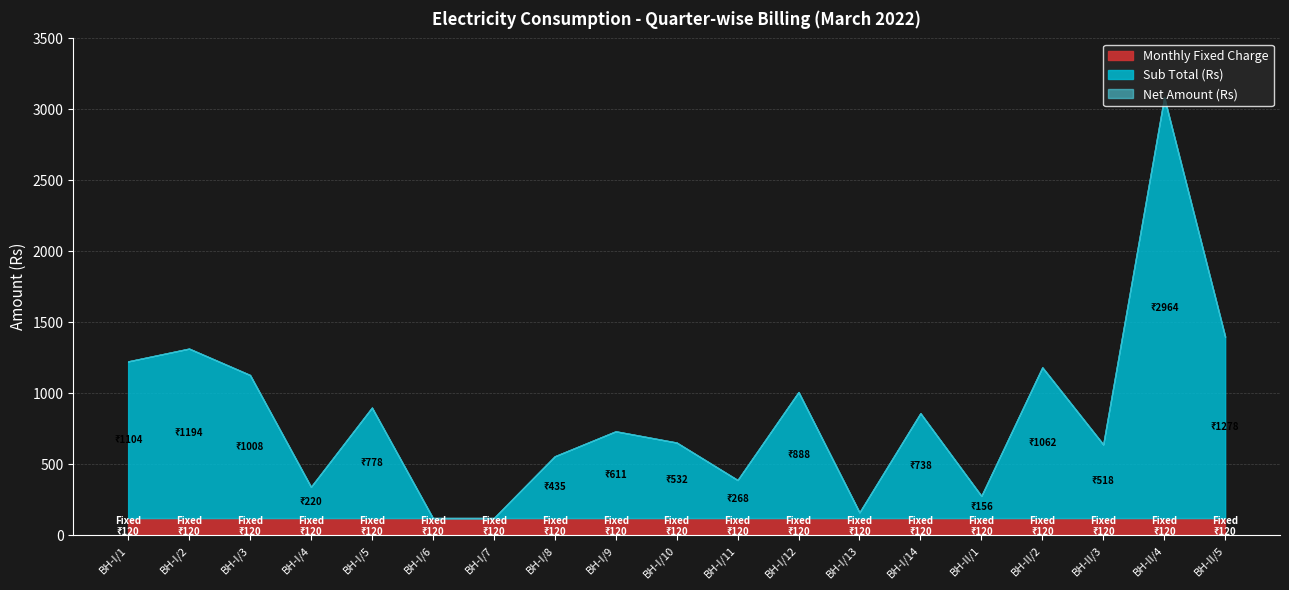

What value does the Sub Total (Rs) series have at BH-I/4?

220.0